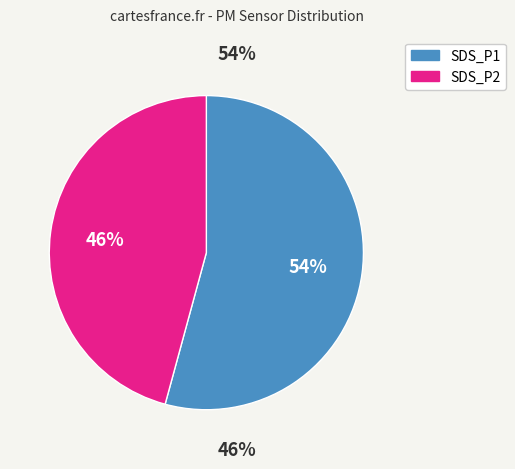

The SDS_P1 slice represents 63% of the pie. True or false?

False